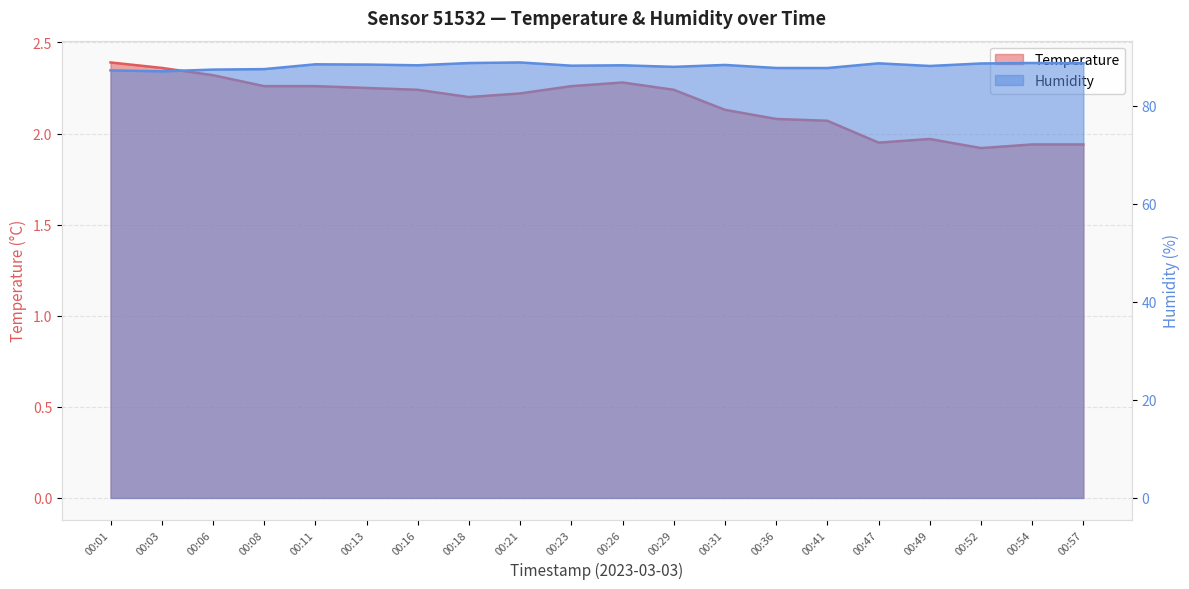

Between 00:21 and 00:54, which series saw the biggest shift?

Temperature